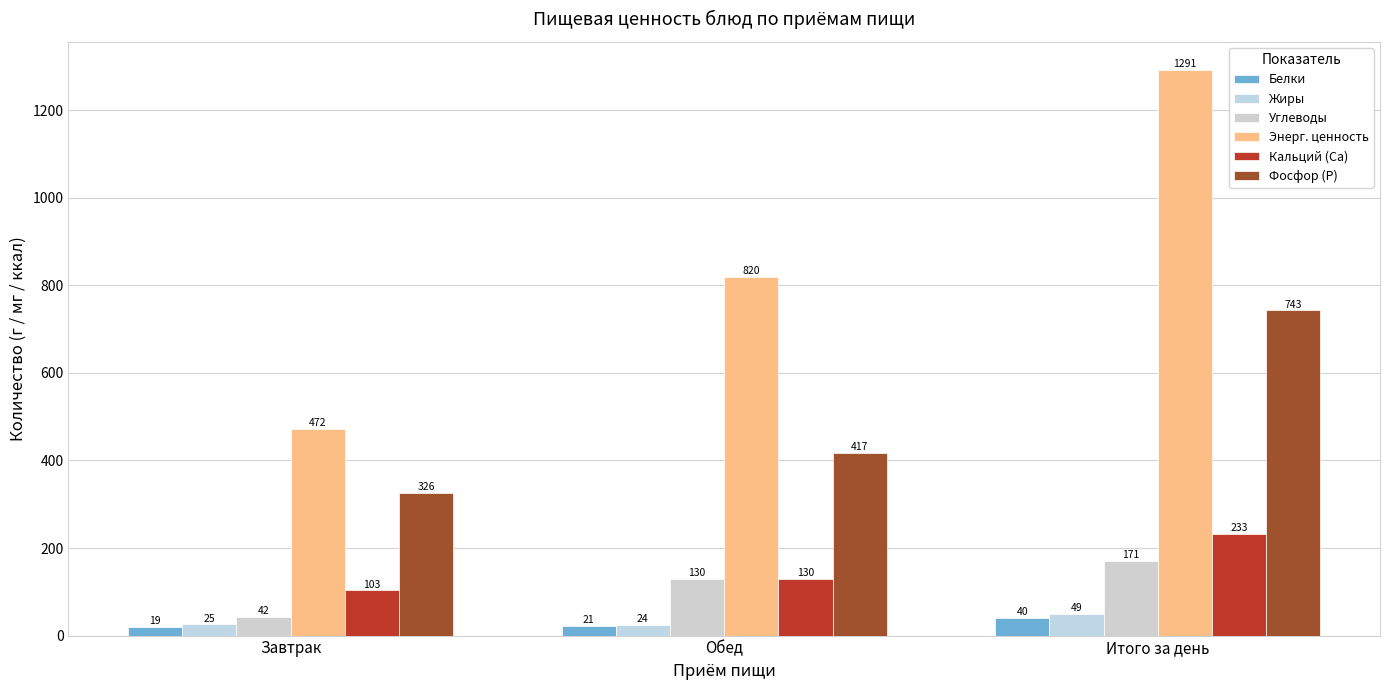

What are all the series names shown in the legend?

Белки, Жиры, Углеводы, Энерг. ценность, Кальций (Са), Фосфор (Р)